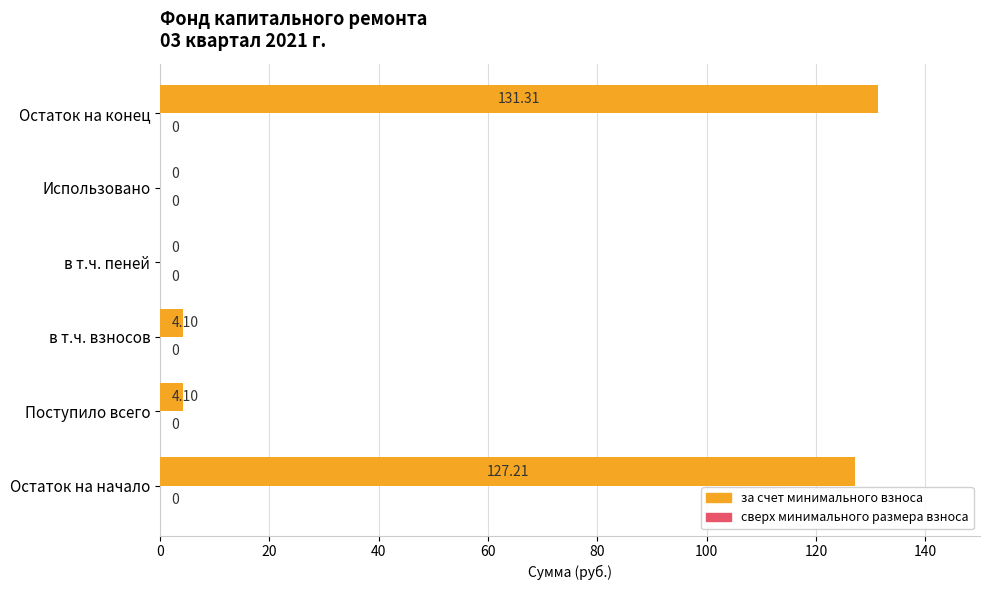

What is the maximum value shown in the chart?

131.3